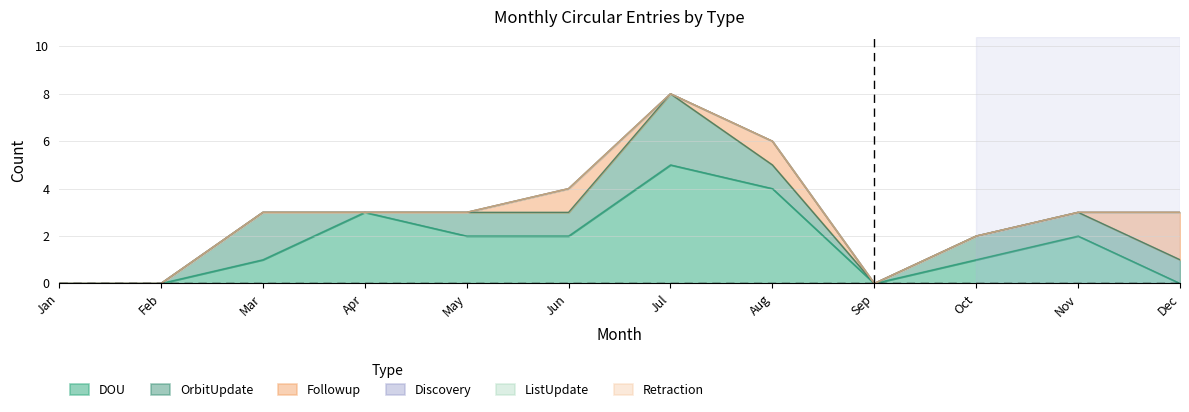

What is the sum of all Followup values?

4